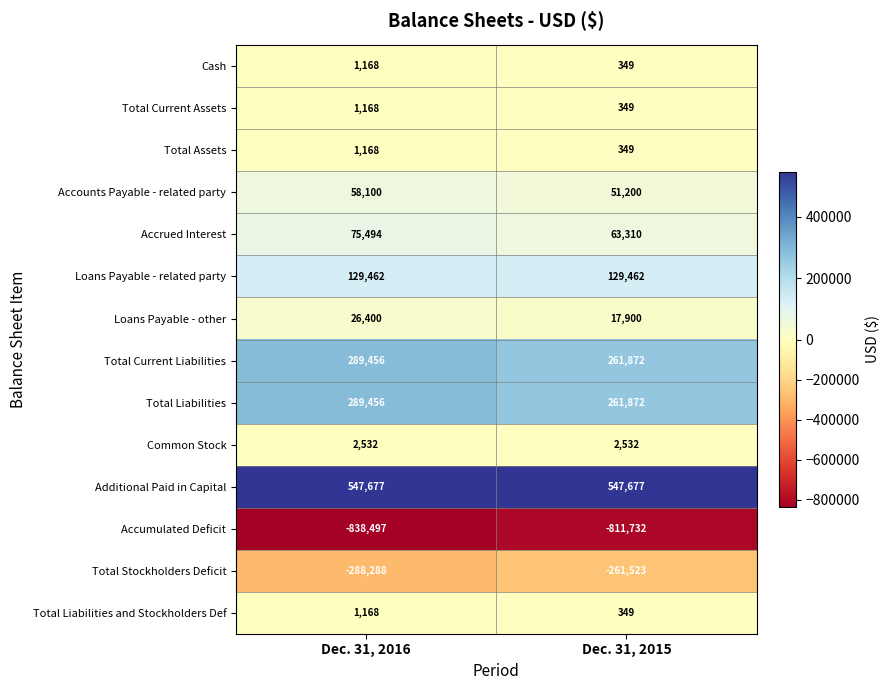

Is it true that Accounts Payable - related party equals 77606 at Dec. 31, 2015?

False